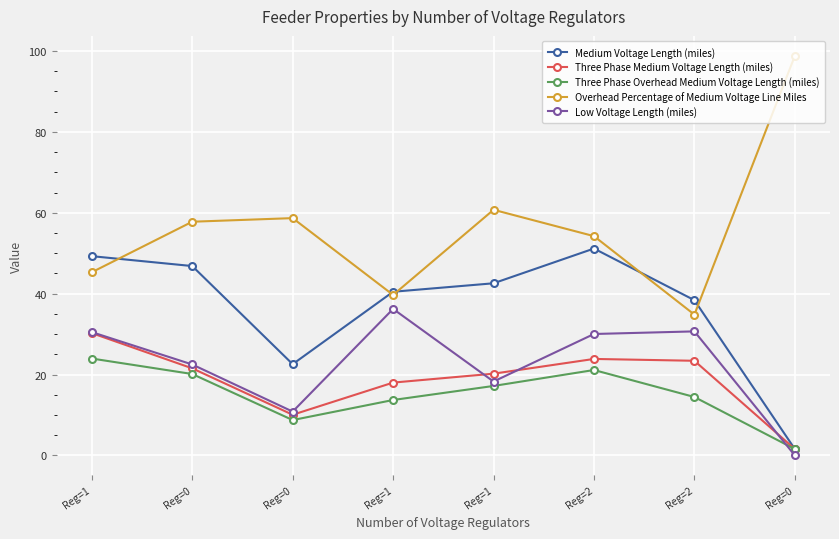

Between which two adjacent categories do Medium Voltage Length (miles) and Overhead Percentage of Medium Voltage Line Miles first intersect?

Reg=1 and Reg=0